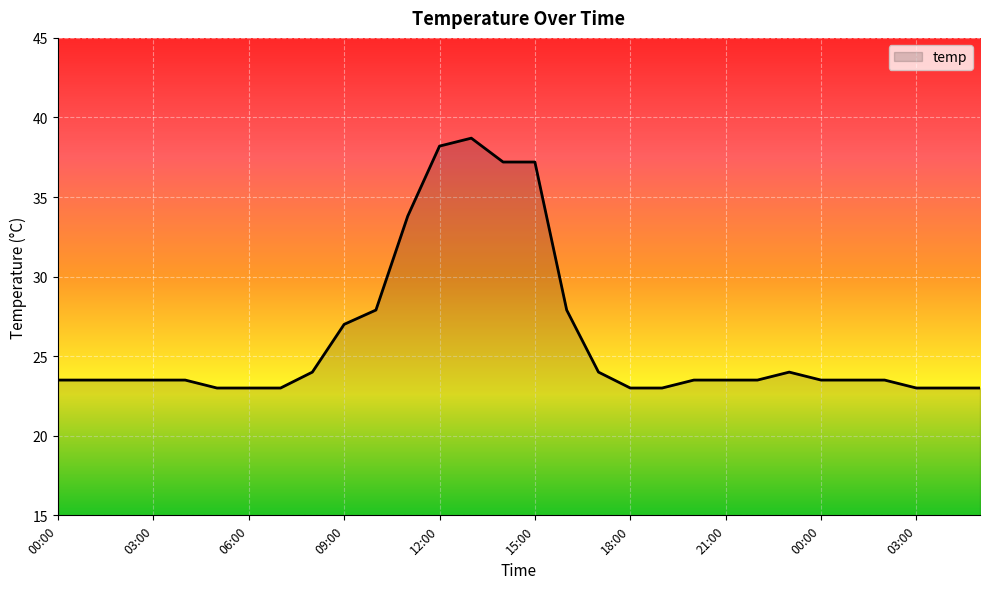

What is the difference between the maximum and minimum values?

15.7